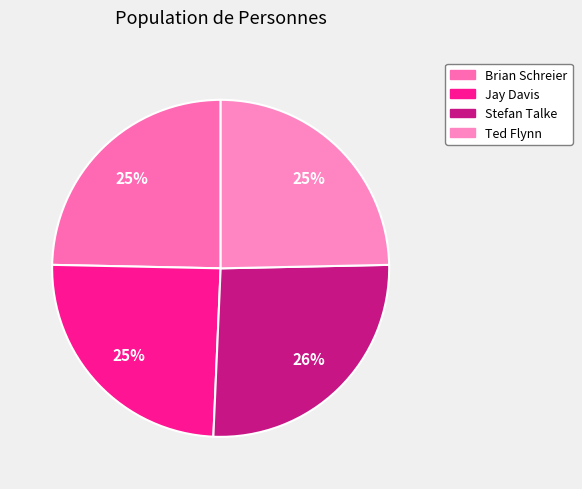

Which category has the smallest portion of the pie?

Jay Davis